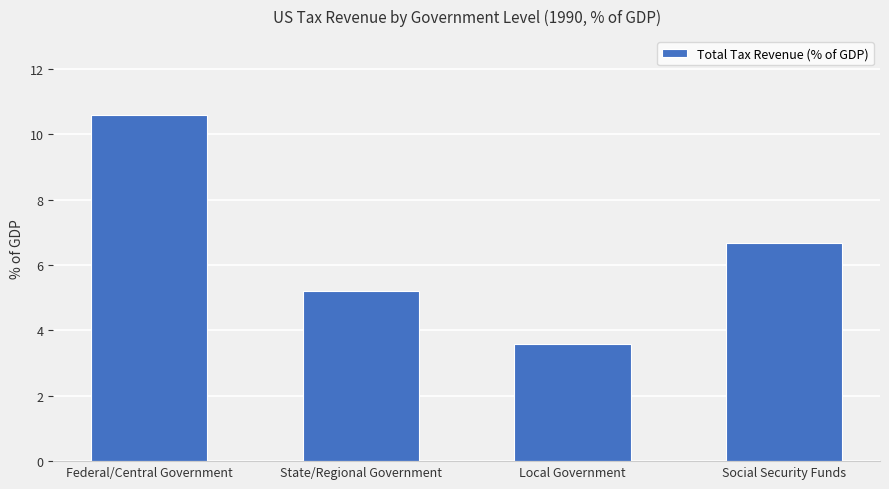

True or false: the data shows 6.1 at Local Government.

False